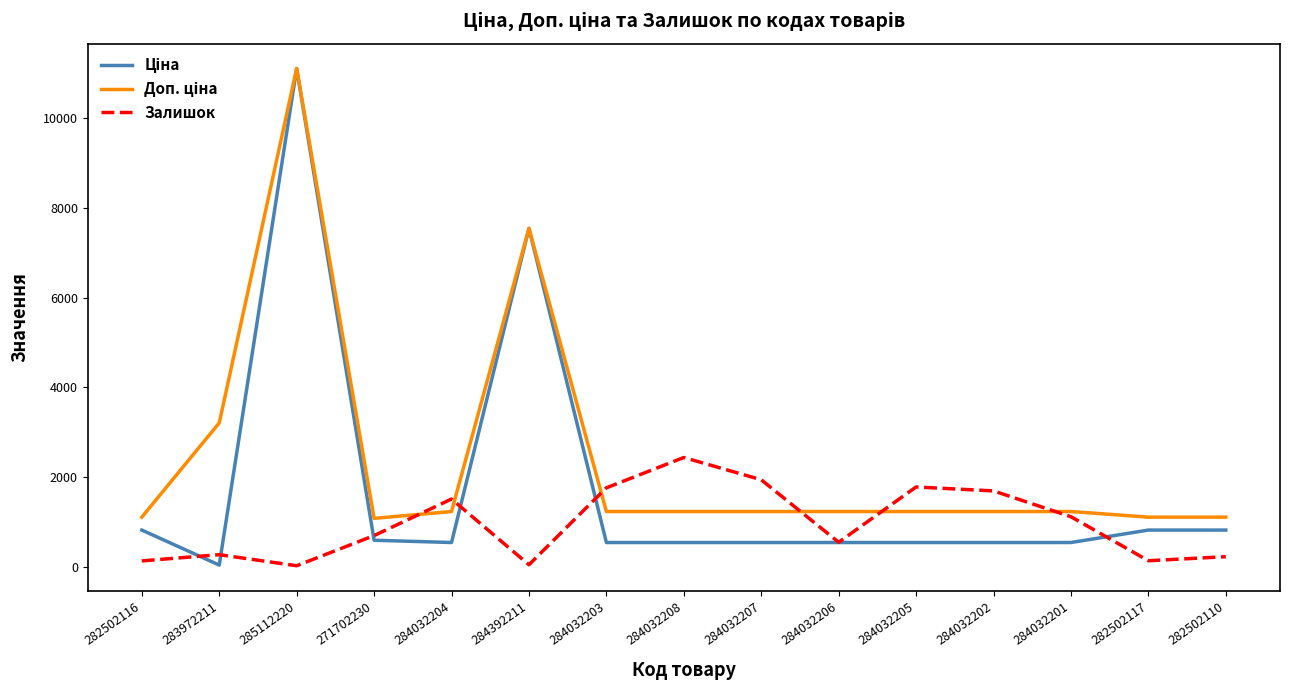

What position from the right is 282502117?

2